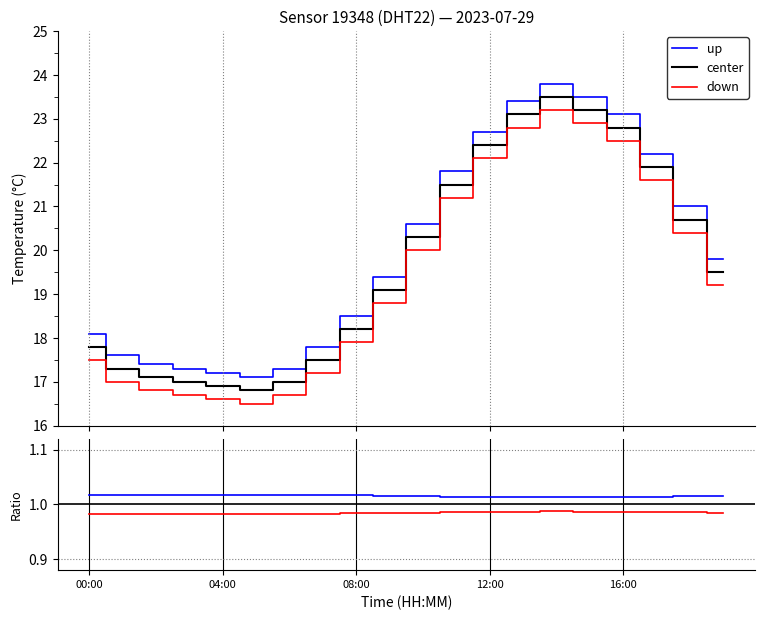

What is the label of the 11th point from the right?

9